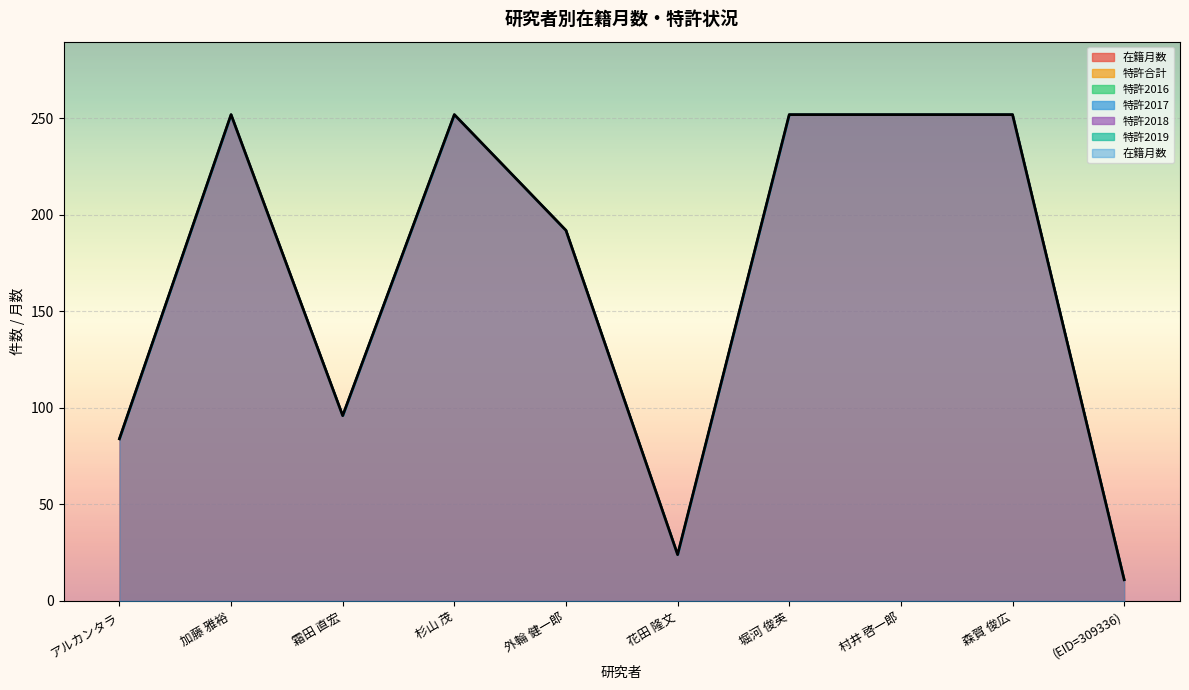

List the labels in order of 特許2019 value, smallest first.

アルカンタラ, 加藤 雅裕, 霜田 直宏, 杉山 茂, 外輪 健一郎, 花田 隆文, 堀河 俊英, 村井 啓一郎, 森賀 俊広, (EID=309336)